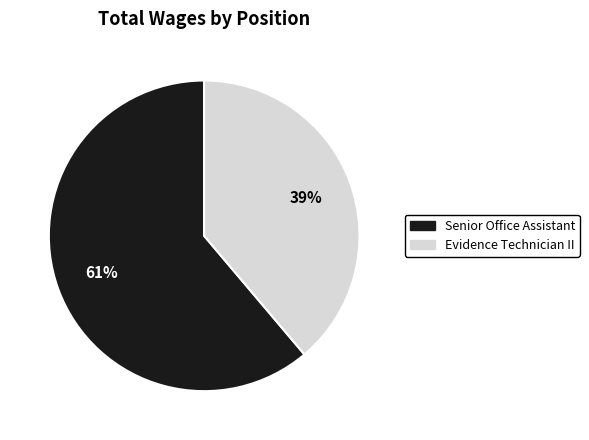

Which slice is the smallest?

Evidence Technician II